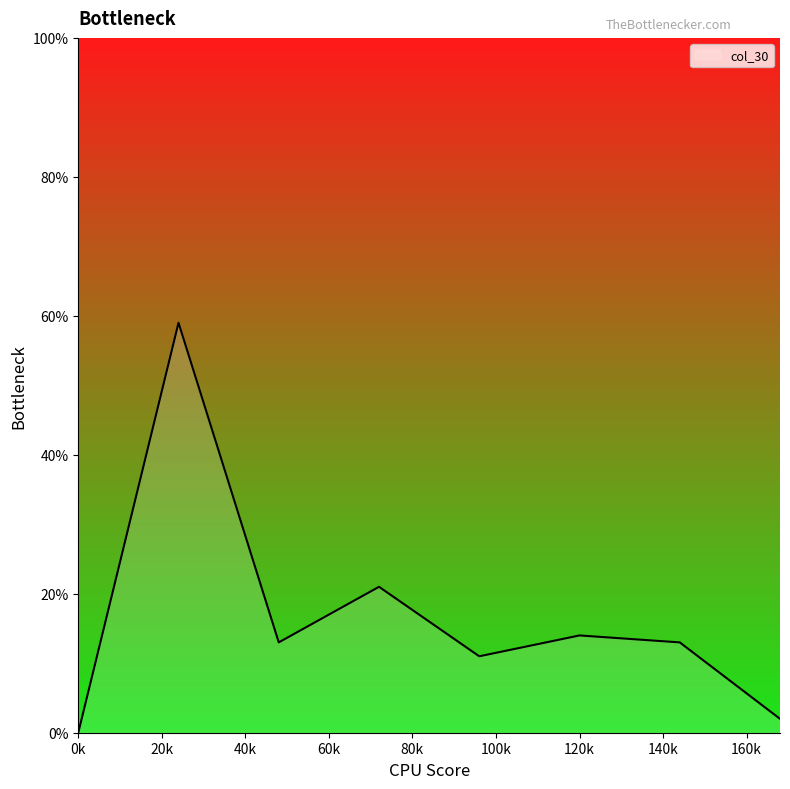

How many interior local peaks (higher than both neighbors) does the data have?

3